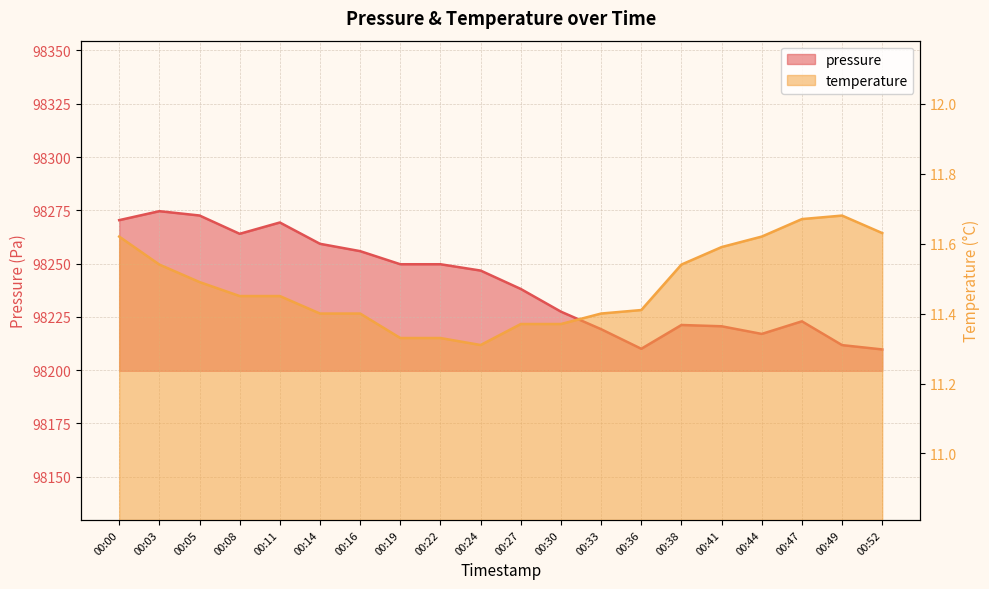

How many interior local valleys does the pressure series have?

3